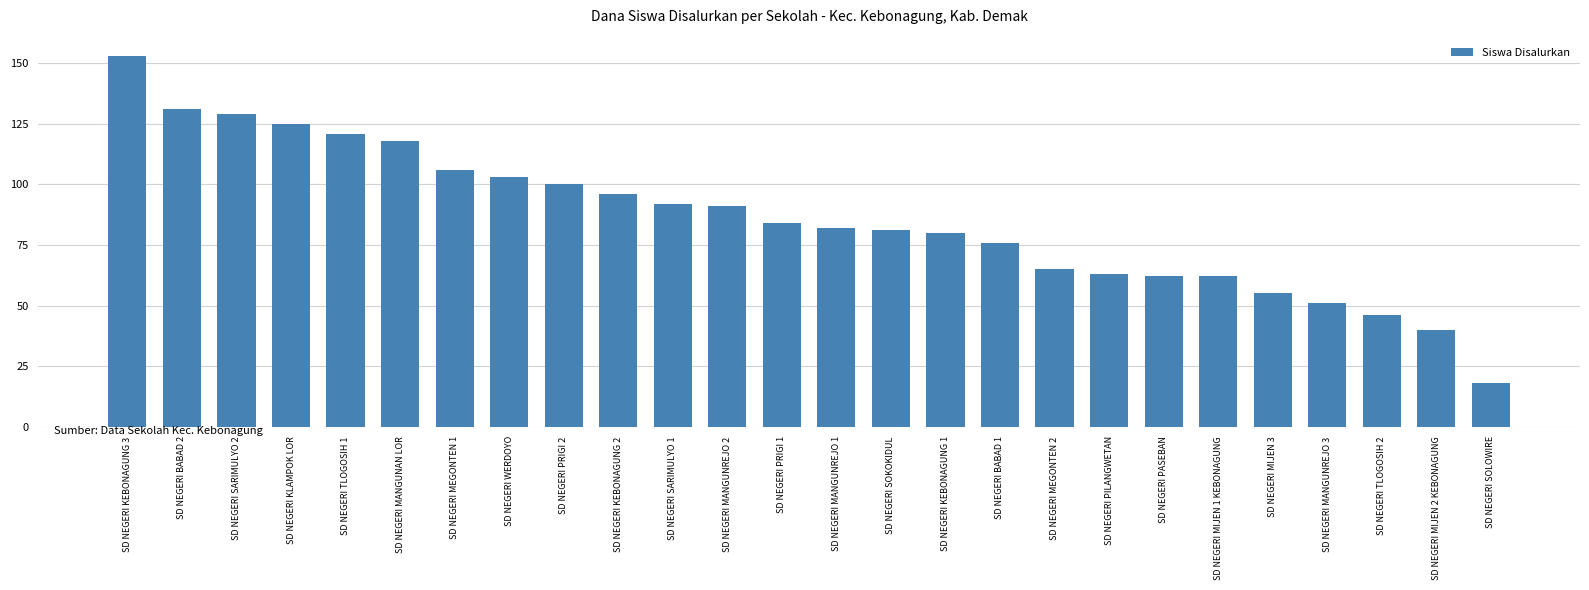

What is the difference between the maximum and minimum values?

135